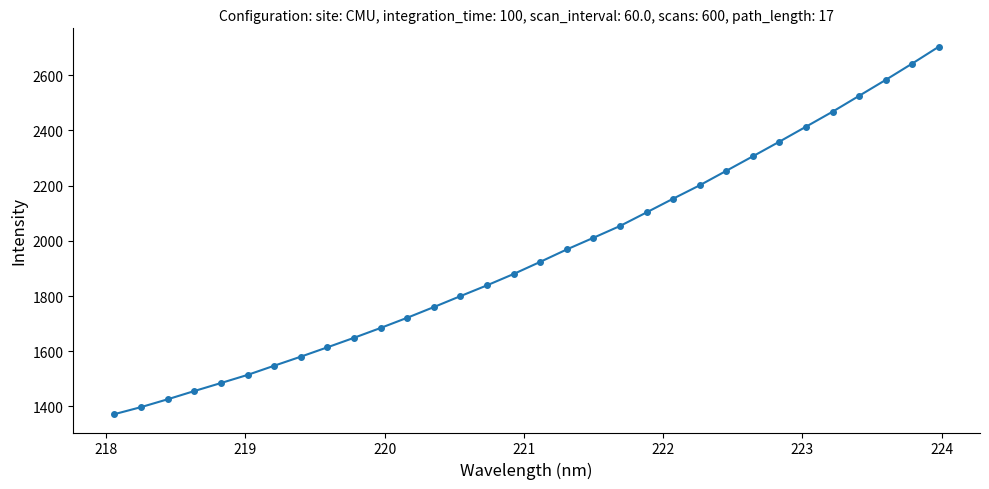

What is the maximum value shown in the chart?

2703.1